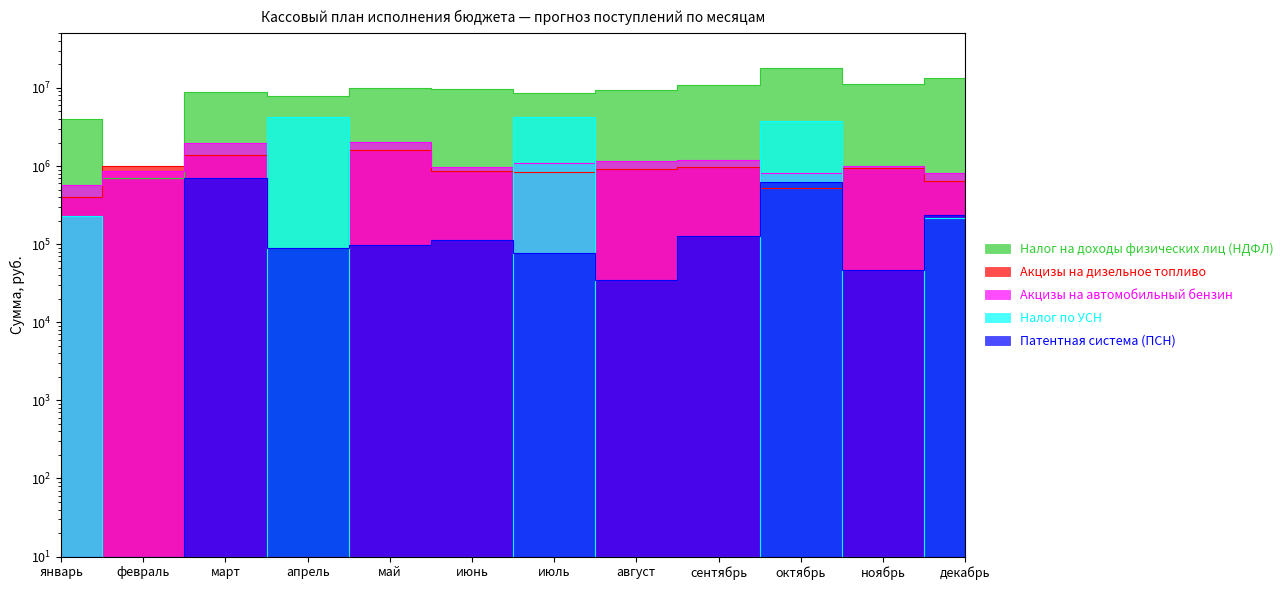

Count the number of data series in this chart.

5